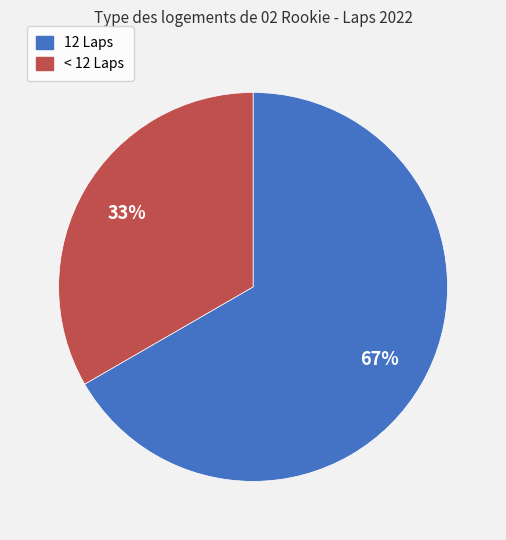

Do < 12 Laps and 12 Laps together represent more than half of the pie?

Yes